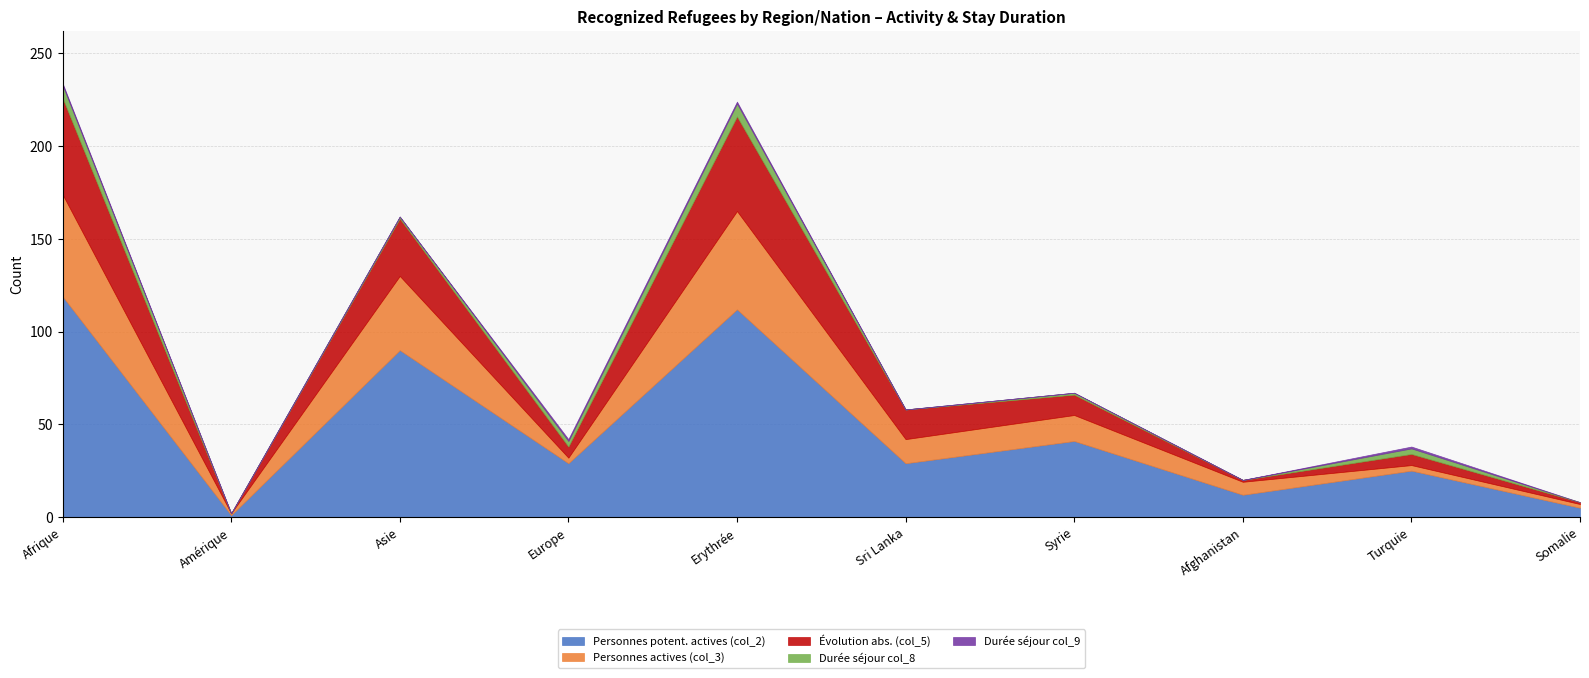

What is the label of the 5th point from the left?

Erythrée